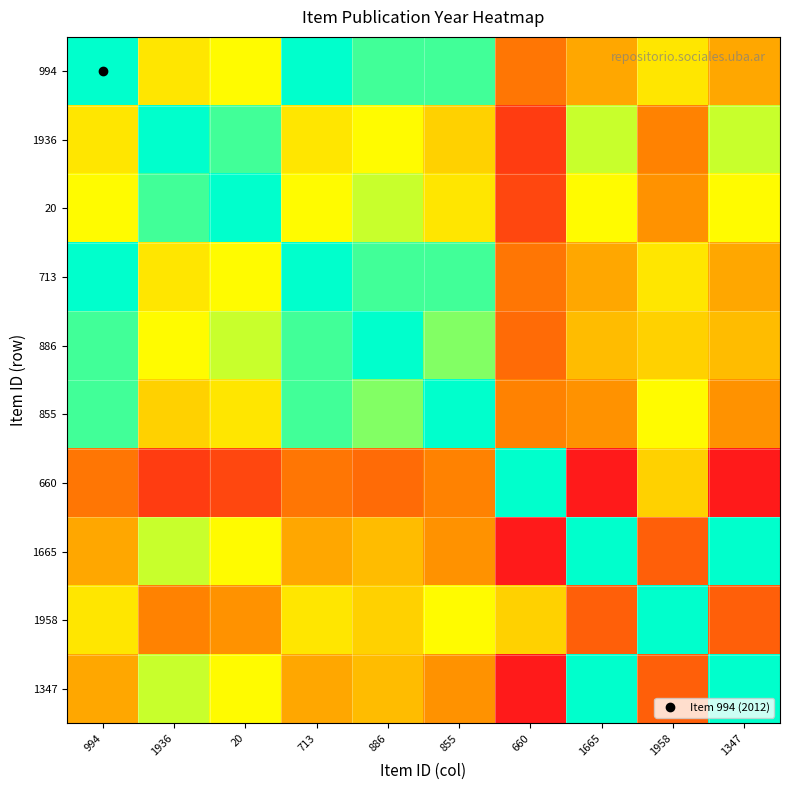

At which category is the sum across all series the highest?

660